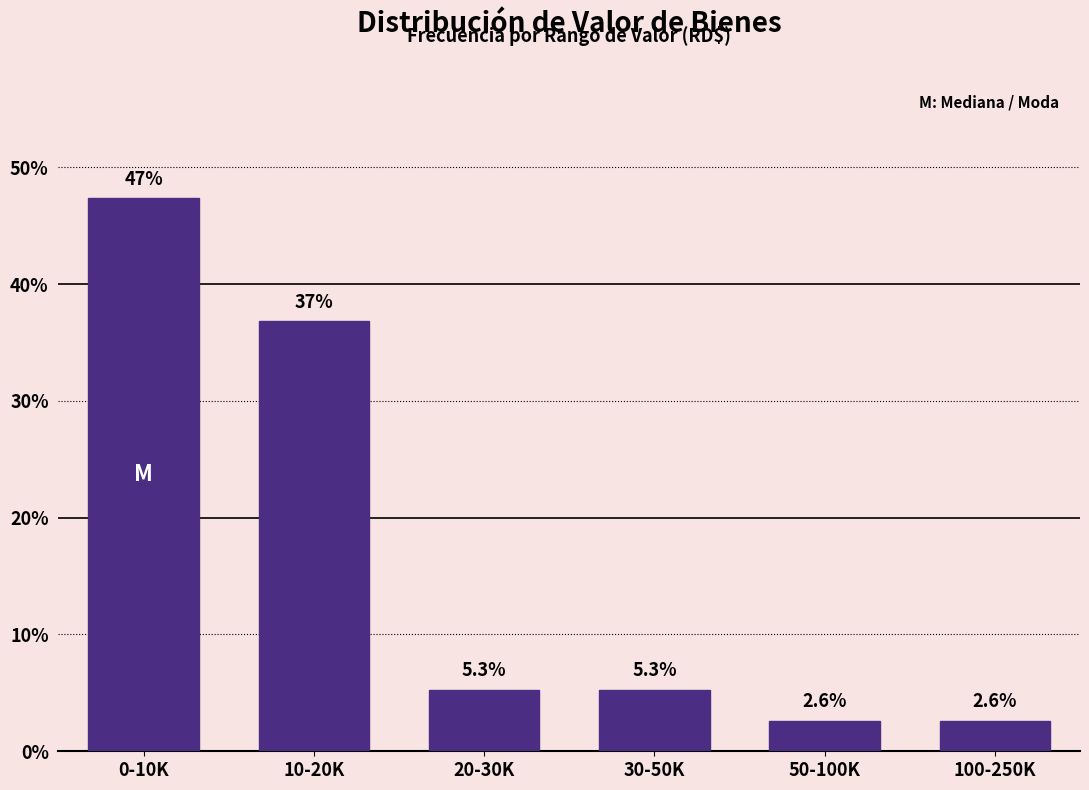

Reading left to right, list all the values displayed in this chart.

0-10K=47.4	10-20K=36.8	20-30K=5.3	30-50K=5.3	50-100K=2.6	100-250K=2.6